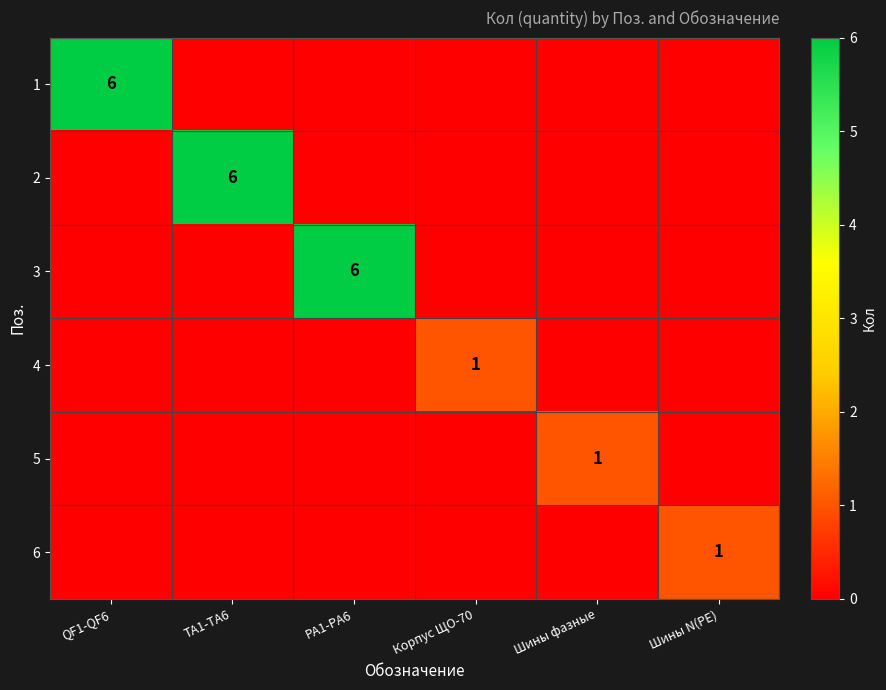

True or false: 2 has a value of 10 at TA1-TA6.

False